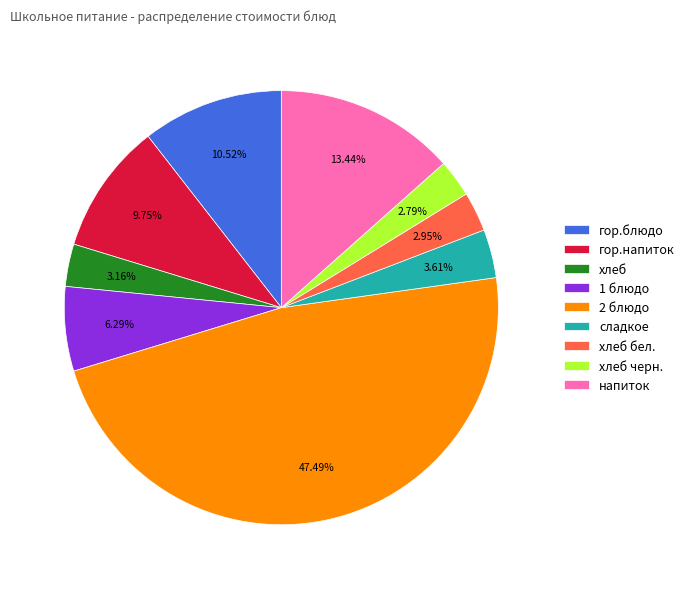

Does напиток represent more than half of the total?

No